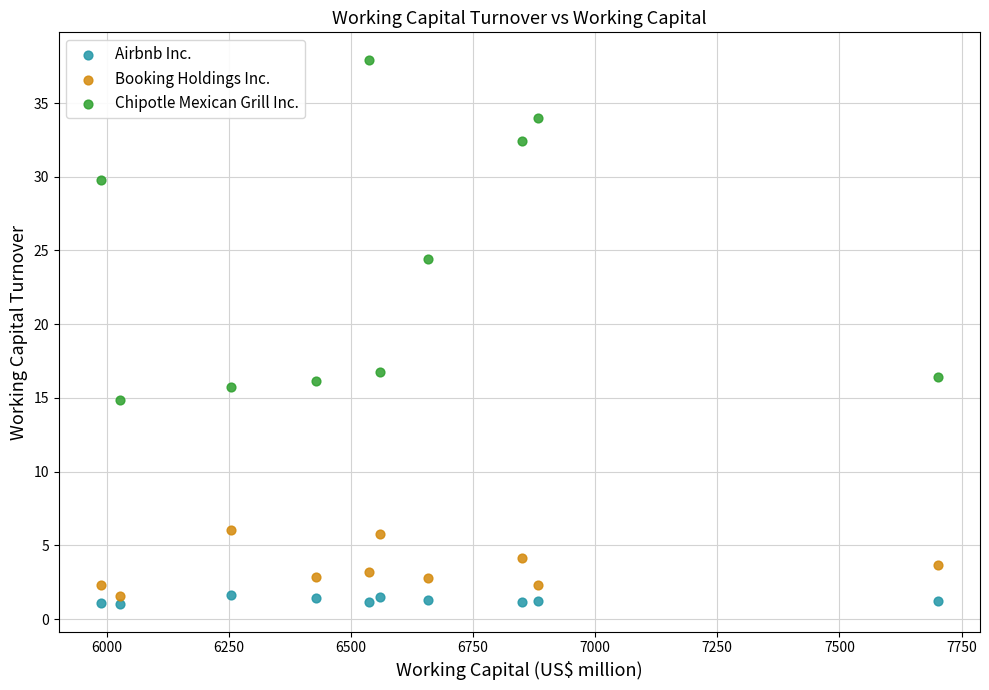

Which series has the largest Y range (max minus min)?

Chipotle Mexican Grill Inc.